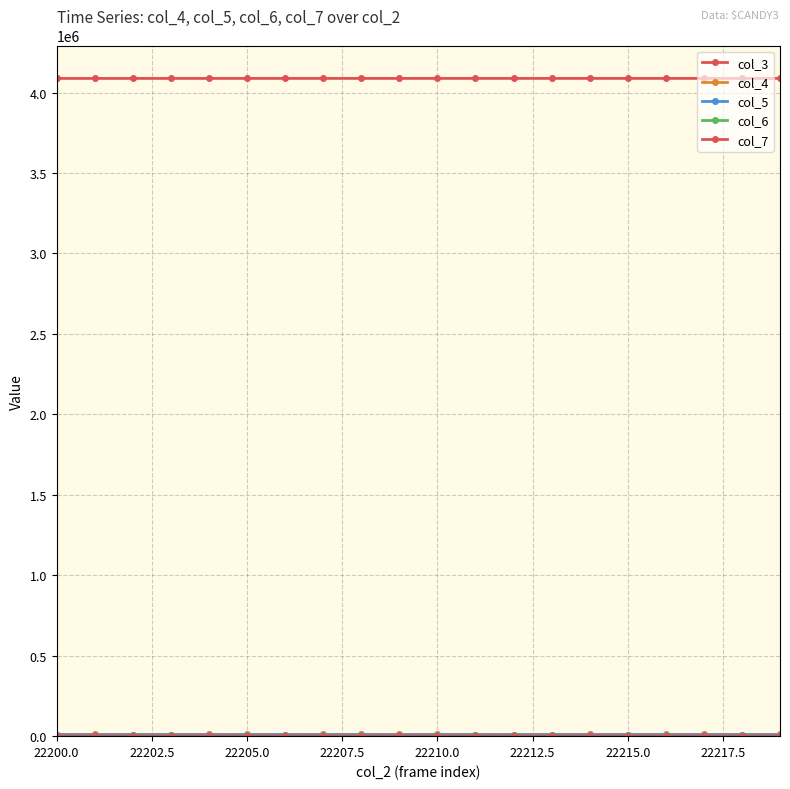

How many data points in col_3 are less than 4087895?

10